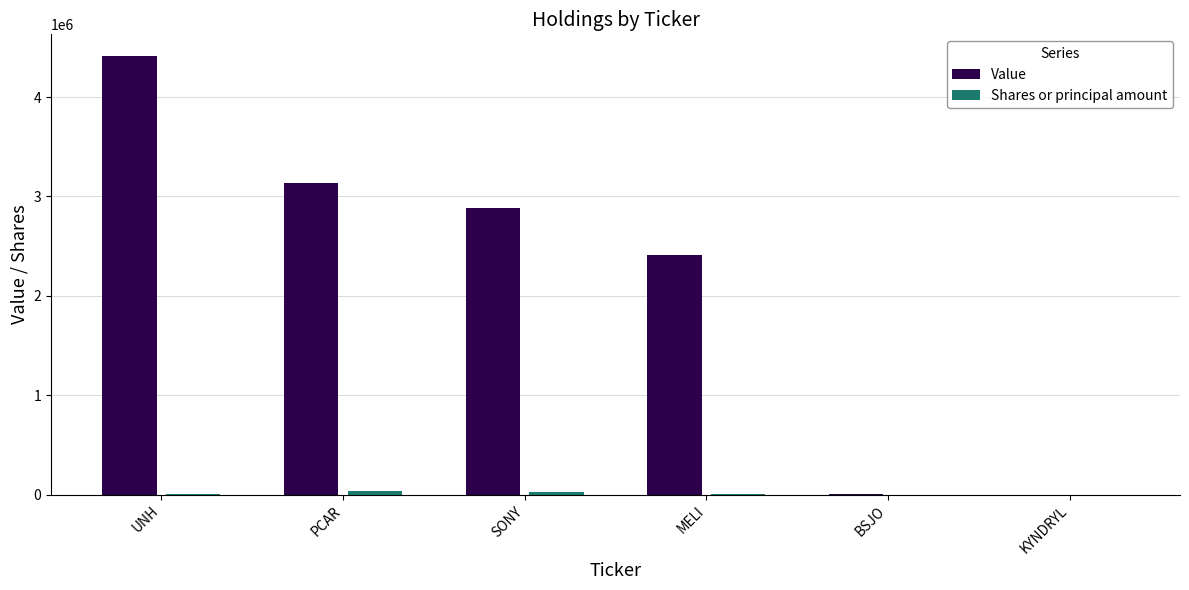

Which series has the largest total across all categories?

Value